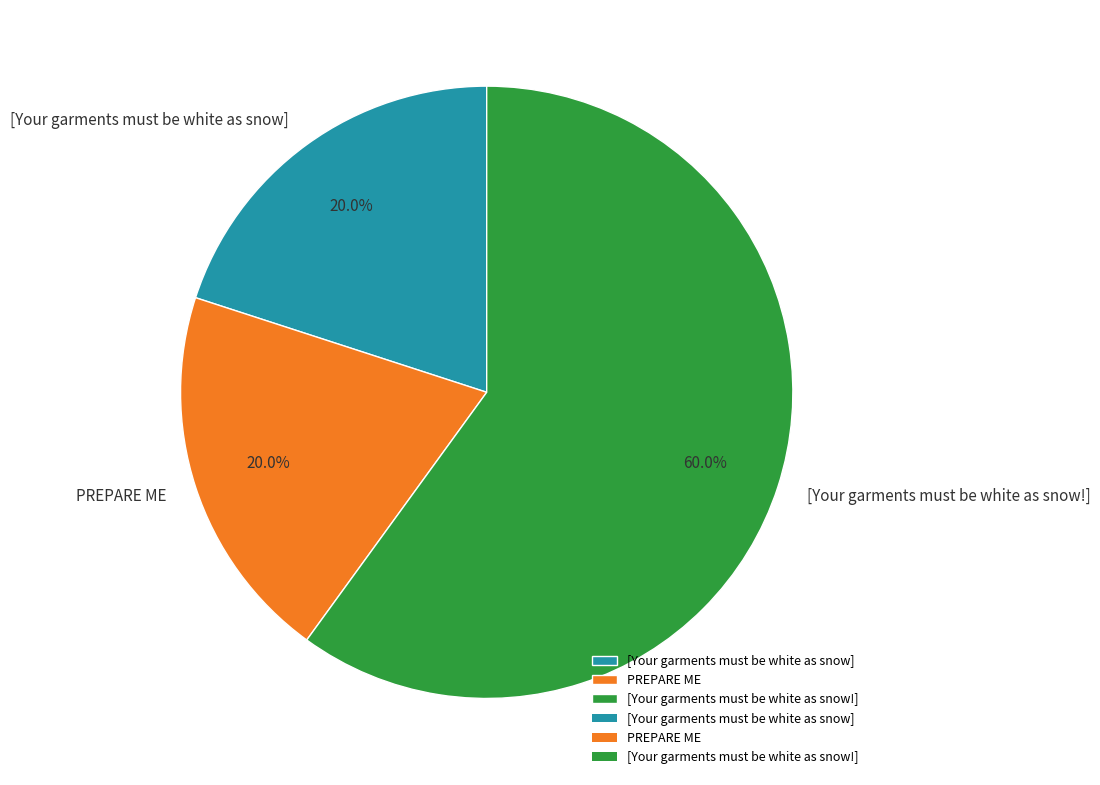

Which slice is the largest?

[Your garments must be white as snow!]